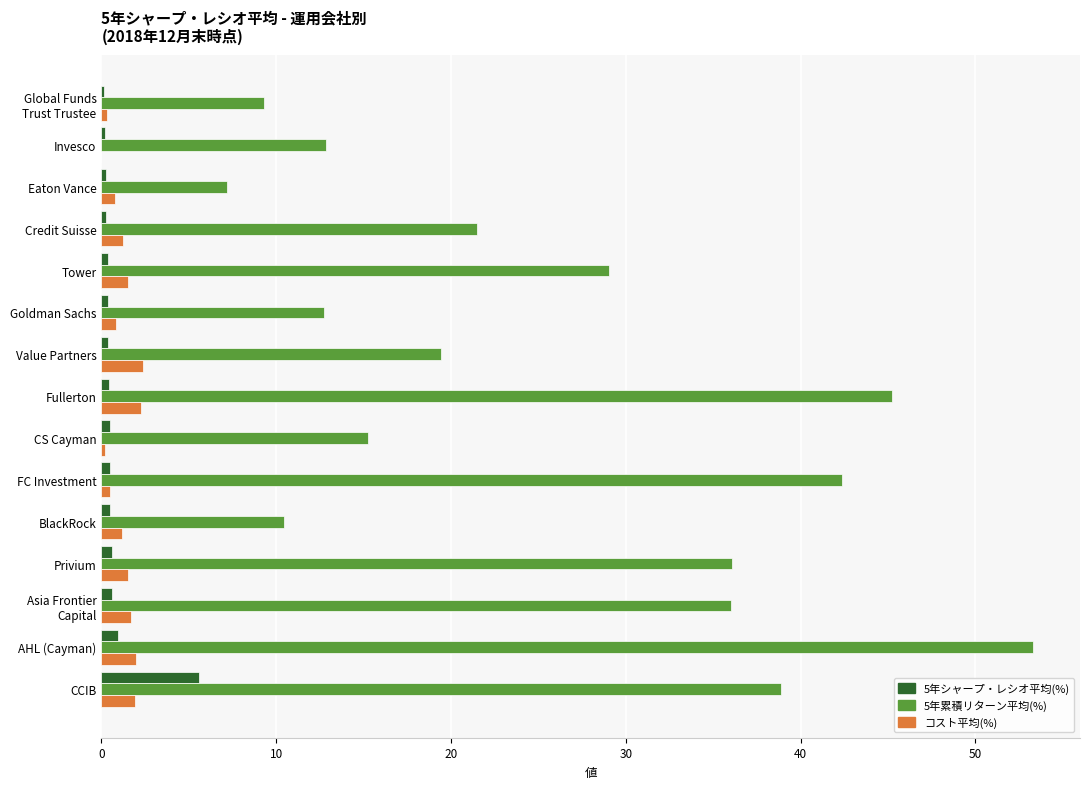

What is the average value of the 5年シャープ・レシオ平均(%) series?

0.8